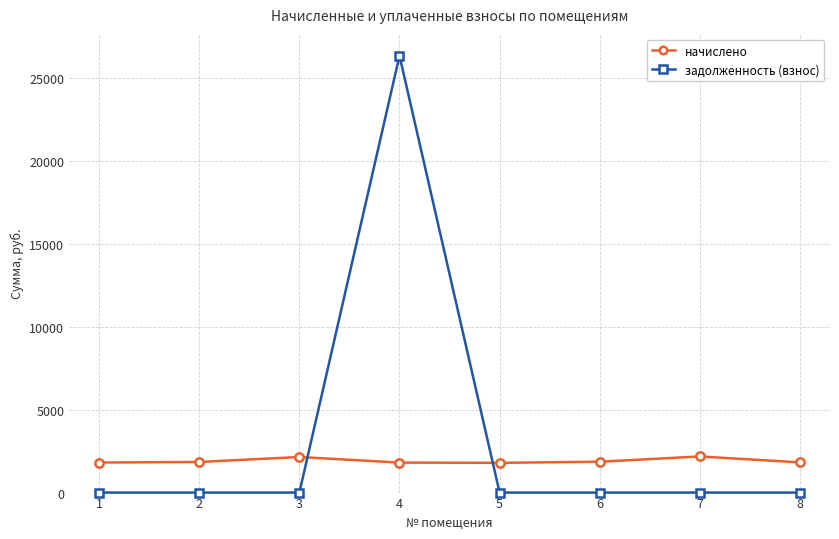

What is the value of the начислено point at the 3rd from the left?

2144.6